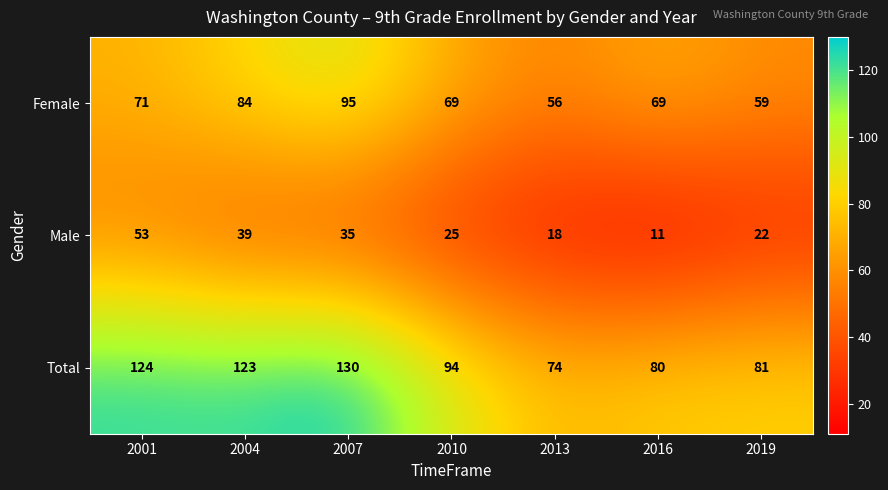

Is the value of Total at 2019 greater than the value of Male at 2001?

Yes